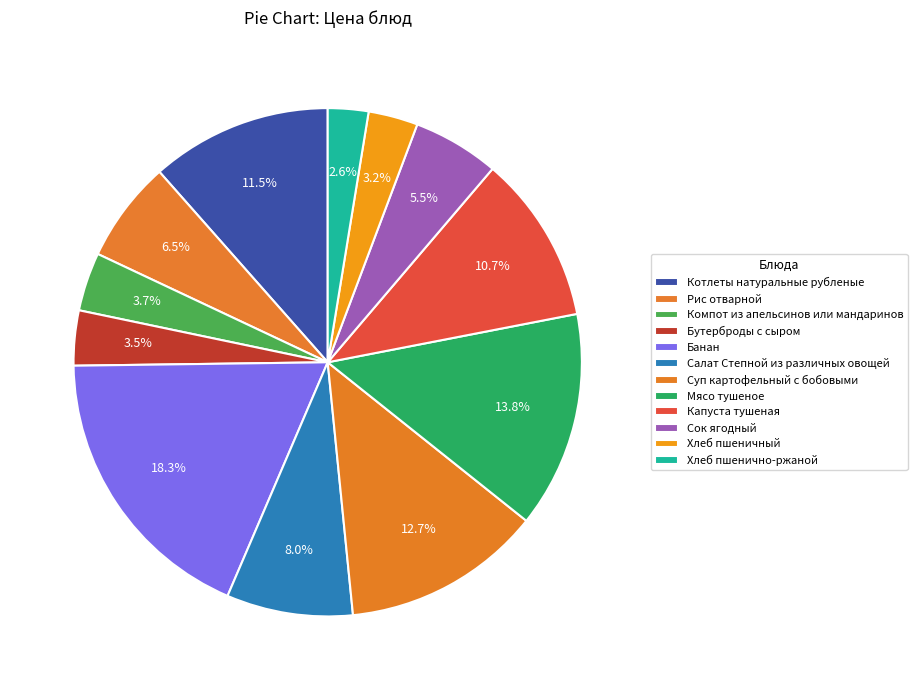

Count the number of slices in the pie.

12